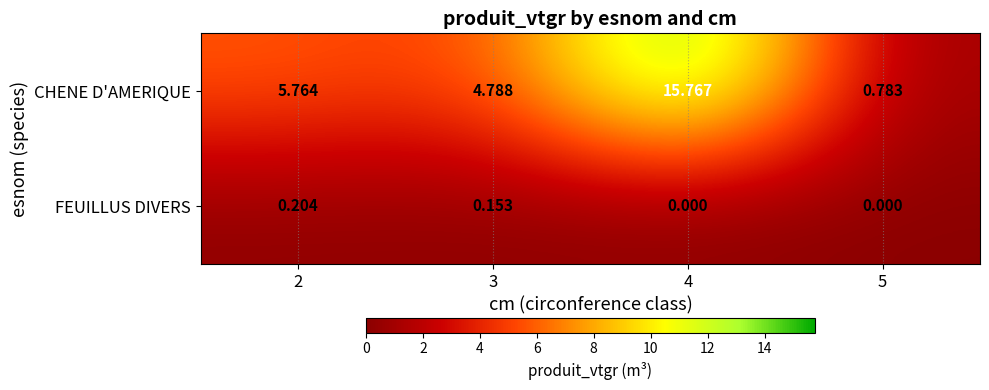

Which series has the largest total across all categories?

CHENE D'AMERIQUE